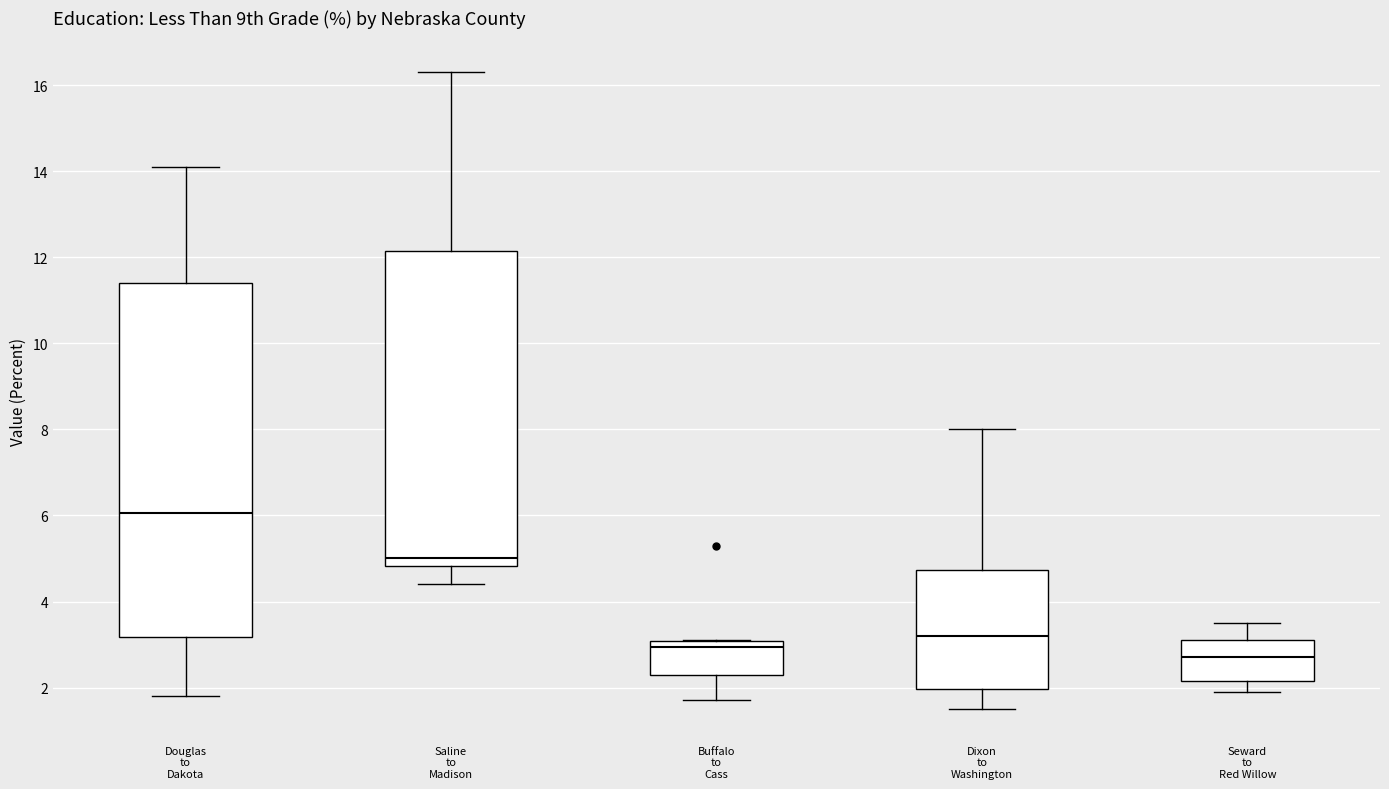

Comparing the boxes themselves (not the whiskers), which one is the tallest?

Douglas to Dakota